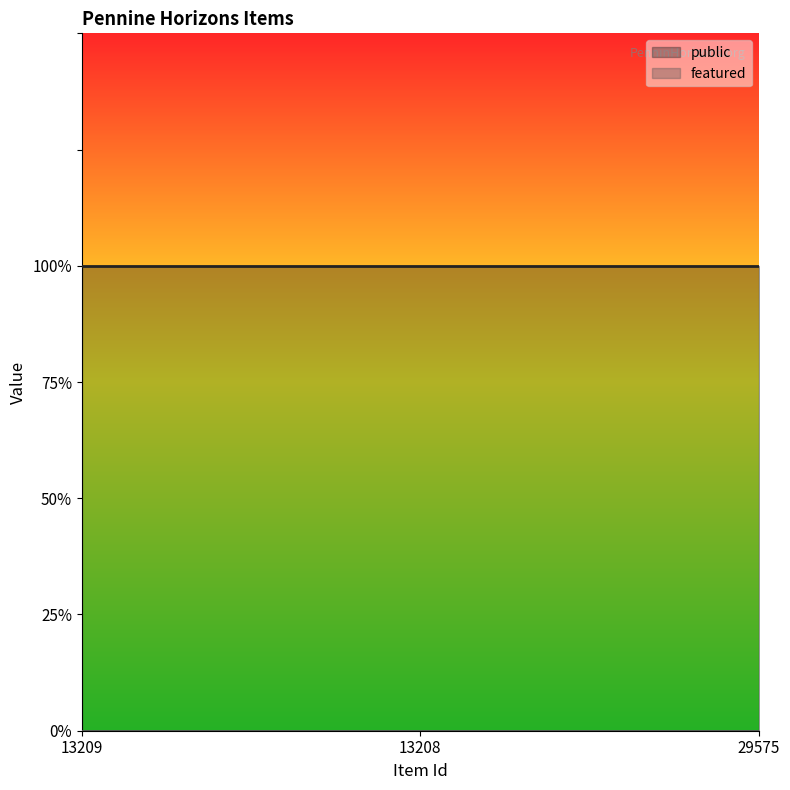

Reading left to right, what are all the values shown in this chart?

public: 13209=1	13208=1	29575=1
featured: 13209=0	13208=0	29575=0